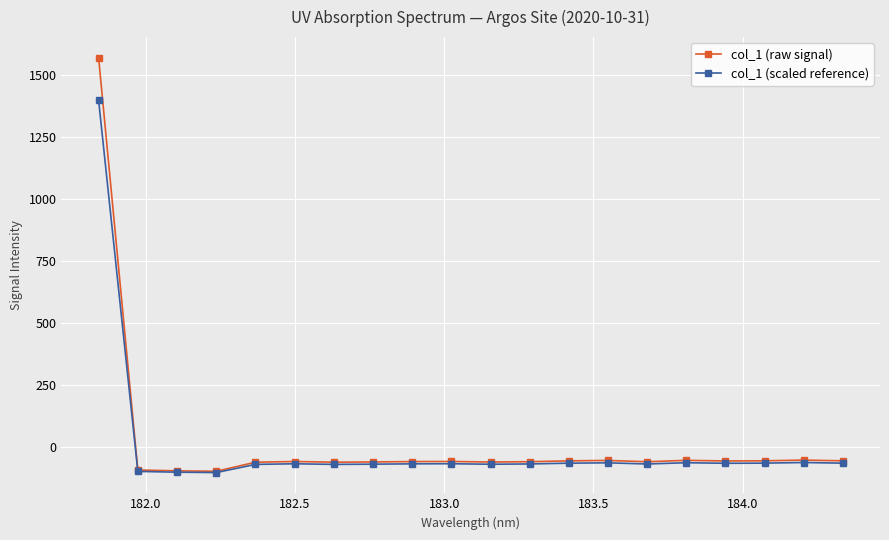

What is the maximum value shown in the chart?

1570.6